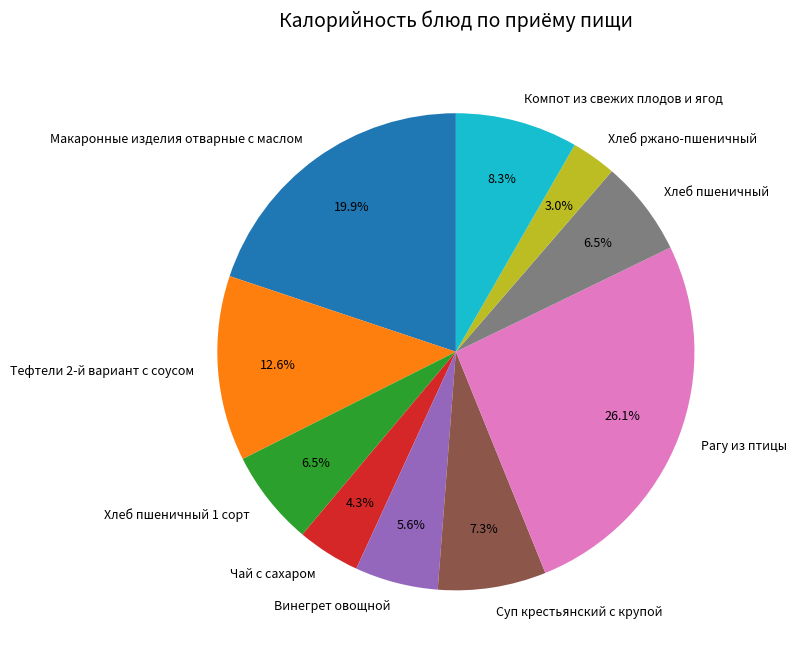

Count the number of slices in the pie.

10